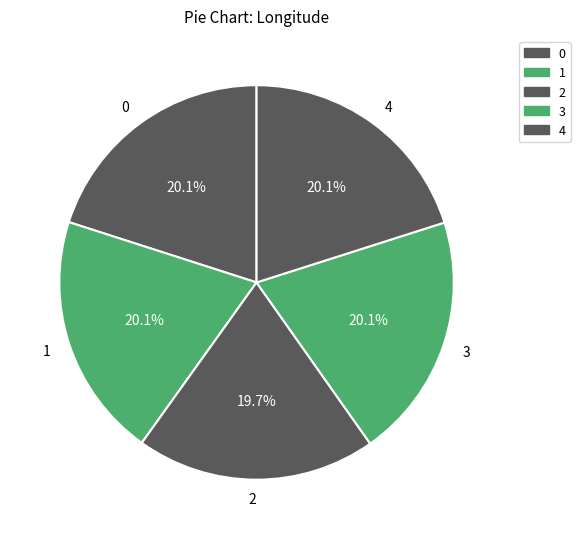

To the nearest percent, what is the combined percentage of 1 and 3?

40%